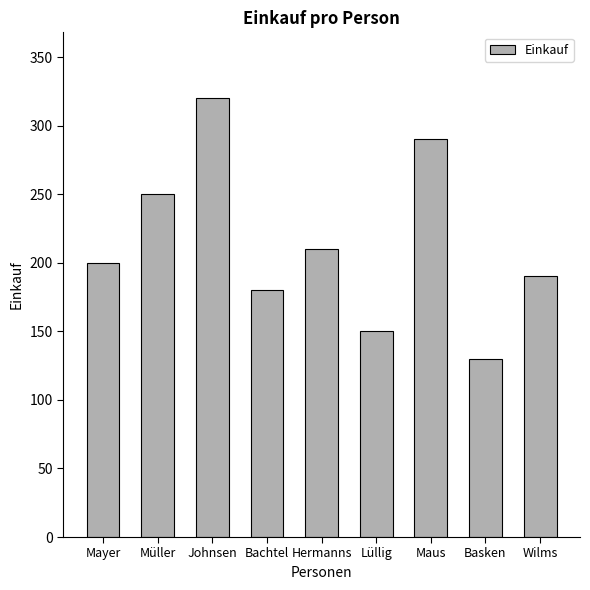

The value at Basken is 69. True or false?

False